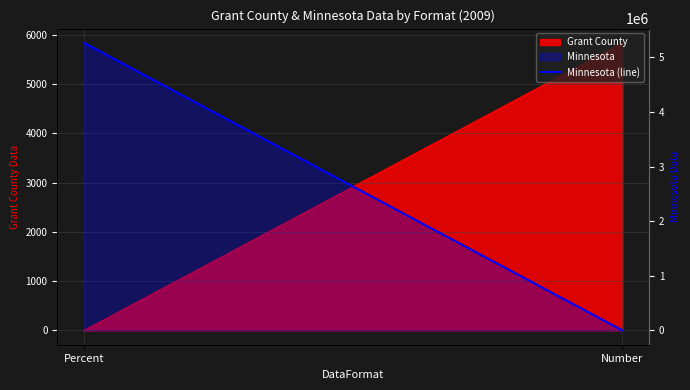

What is the maximum value shown in the chart?

5266214